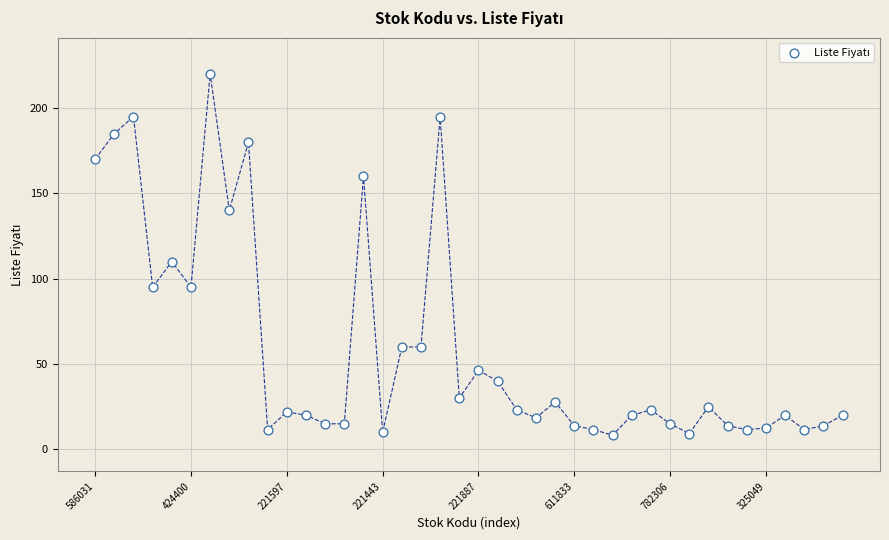

What Y value in the scatter plot is closest to 114?

110.0